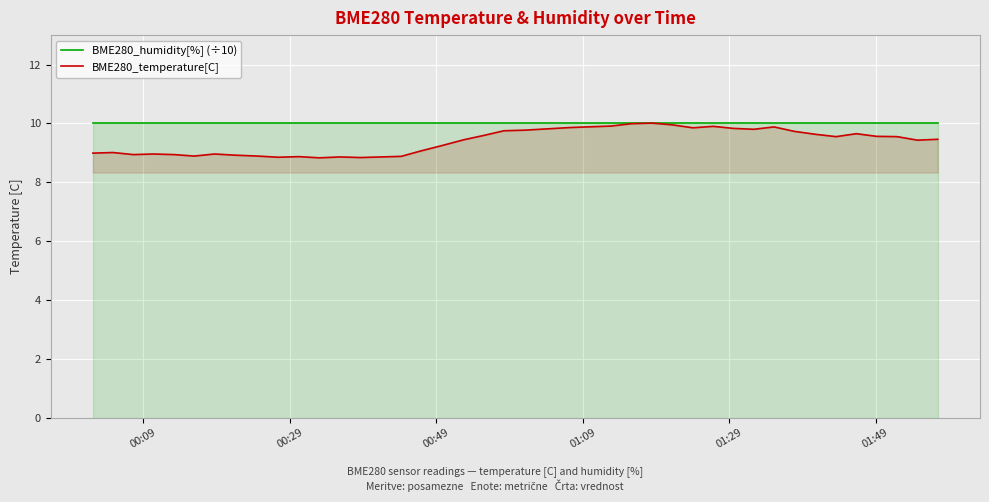

At how many categories does at least one series exceed 9?

40